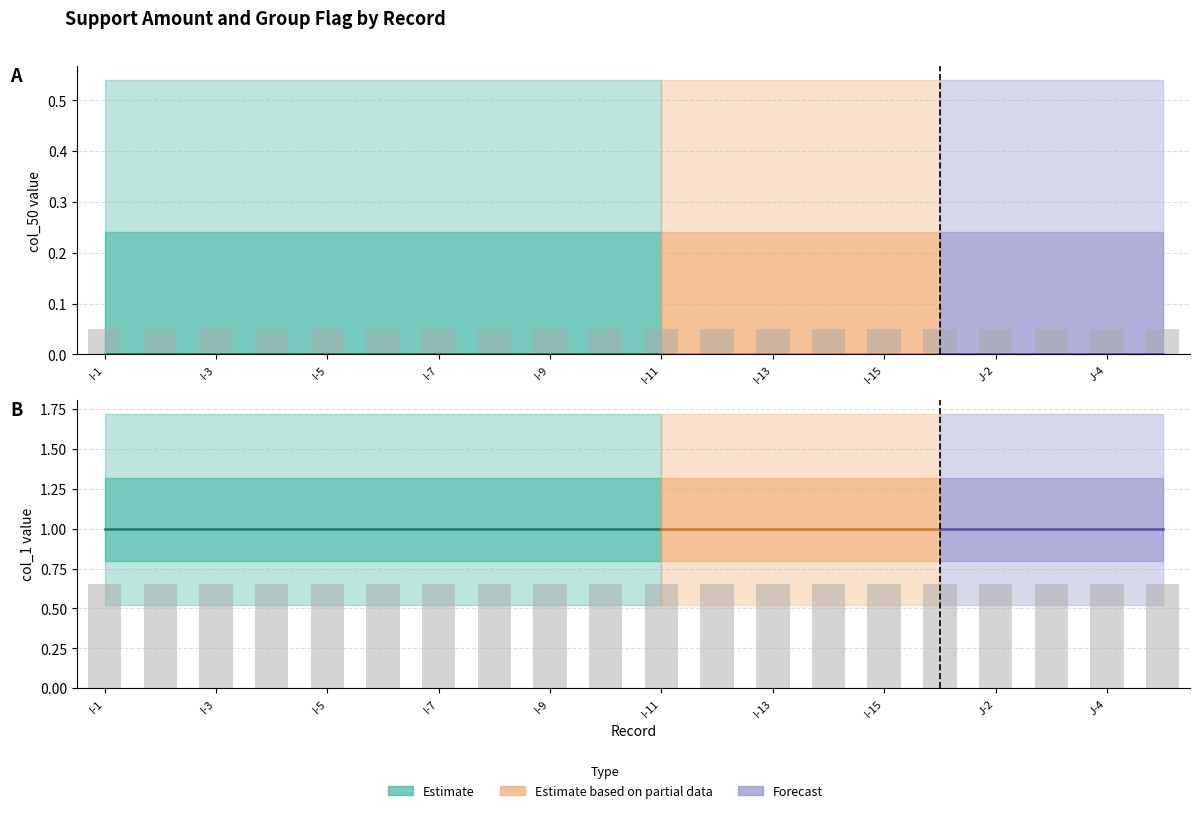

Are the bars horizontal?

No